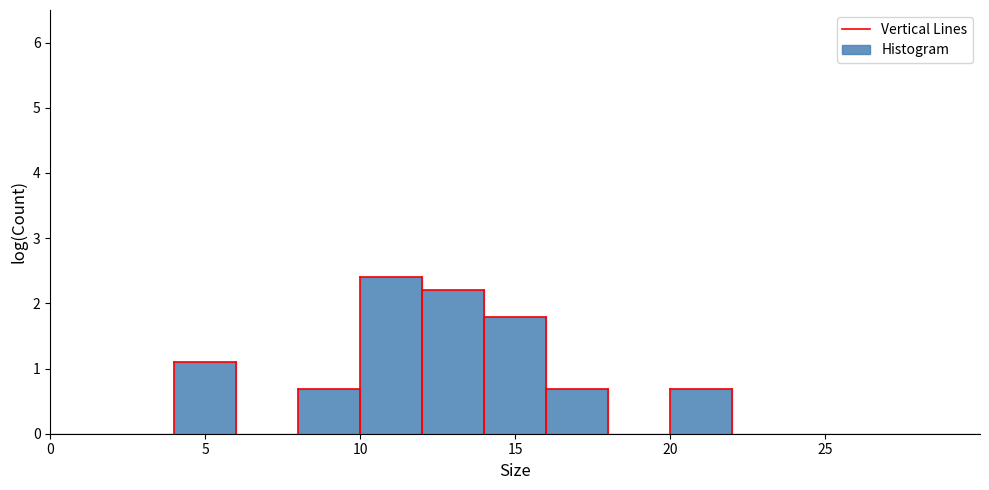

Over which range of the x-axis is the bar tallest?

10 to 12